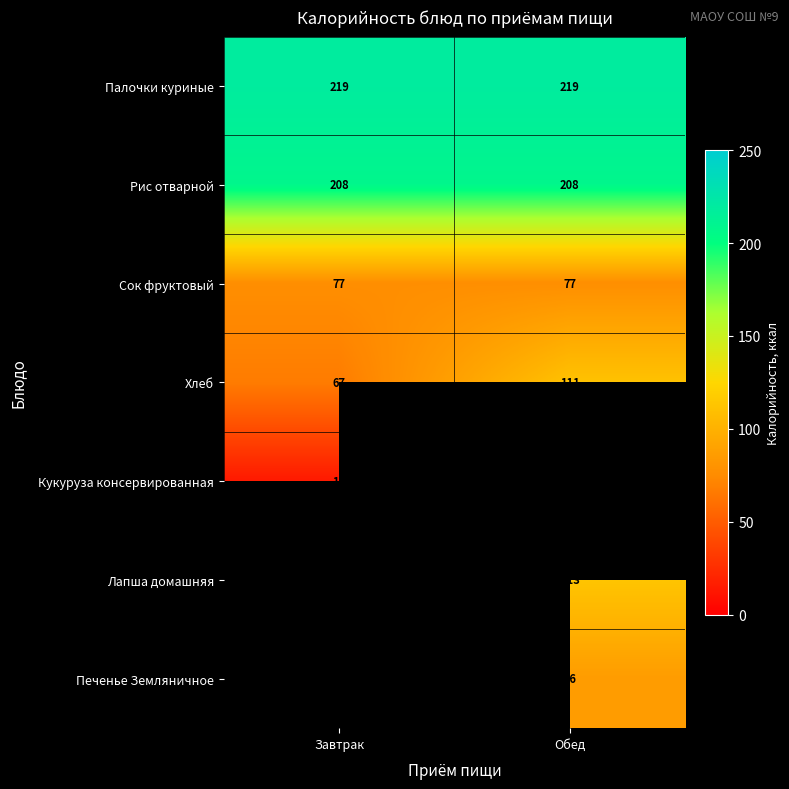

Is it true that Лапша домашняя equals 113 at Обед?

True